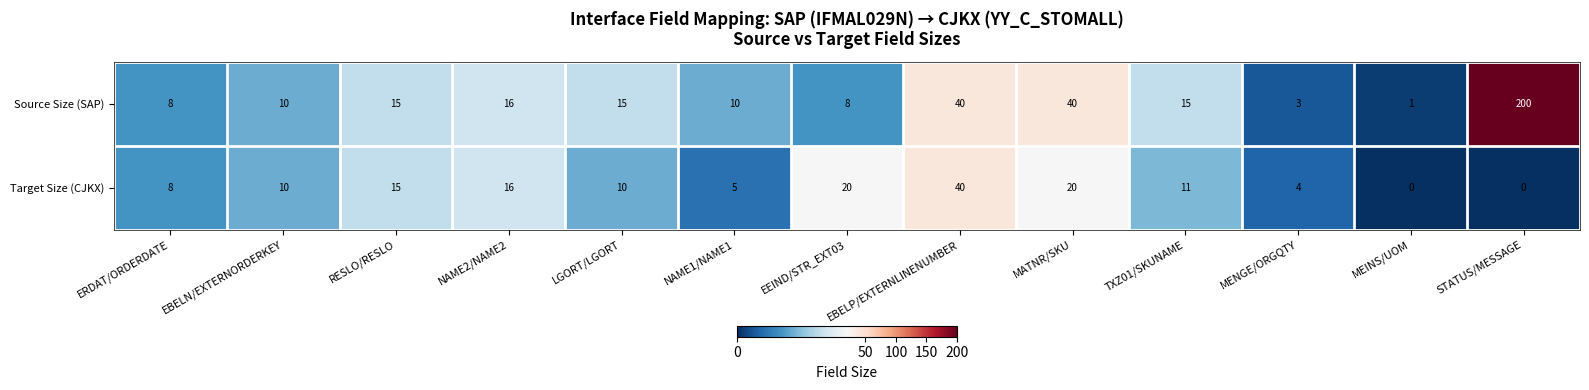

At which category does the chart reach its peak across all series?

STATUS/MESSAGE